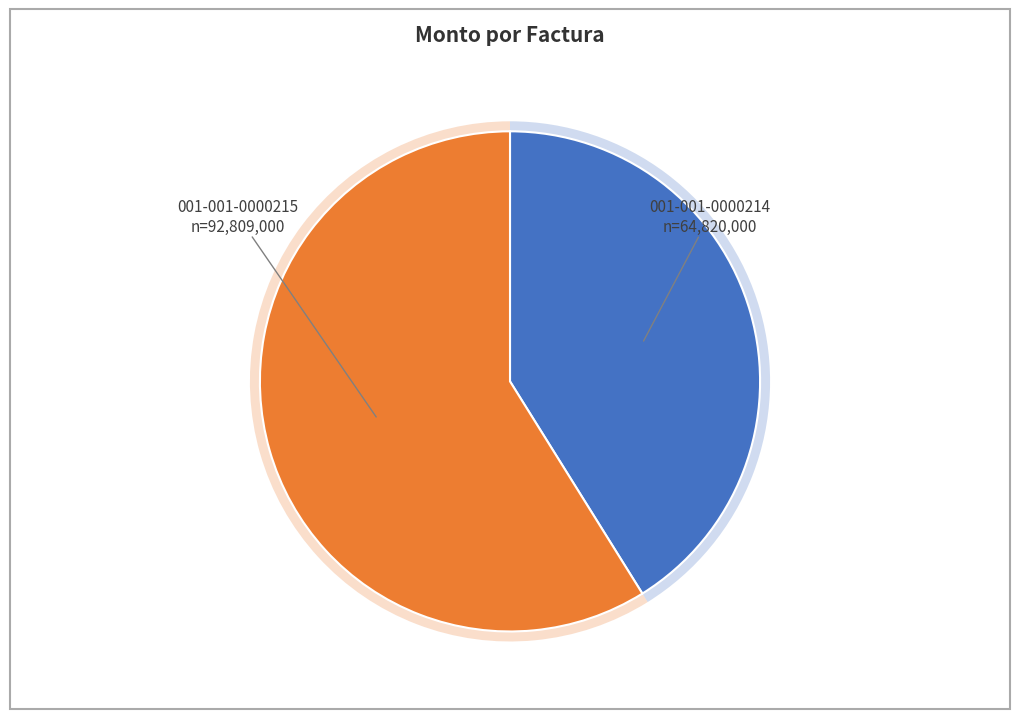

Rank the categories by value from highest to lowest.

001-001-0000215, 001-001-0000214